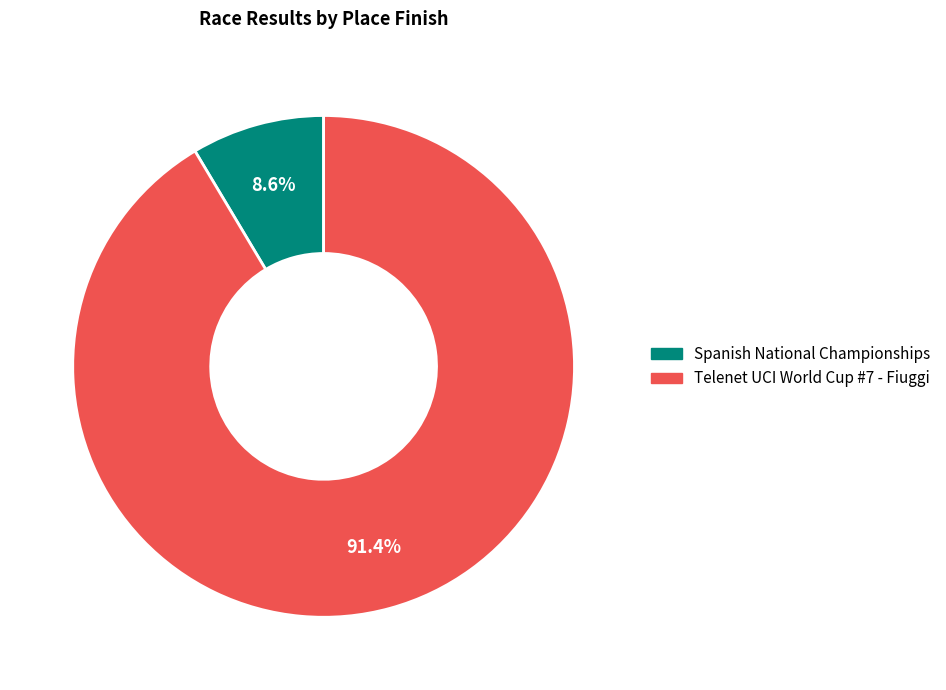

What percentage is the Telenet UCI World Cup #7 - Fiuggi slice, to the nearest percent?

91%